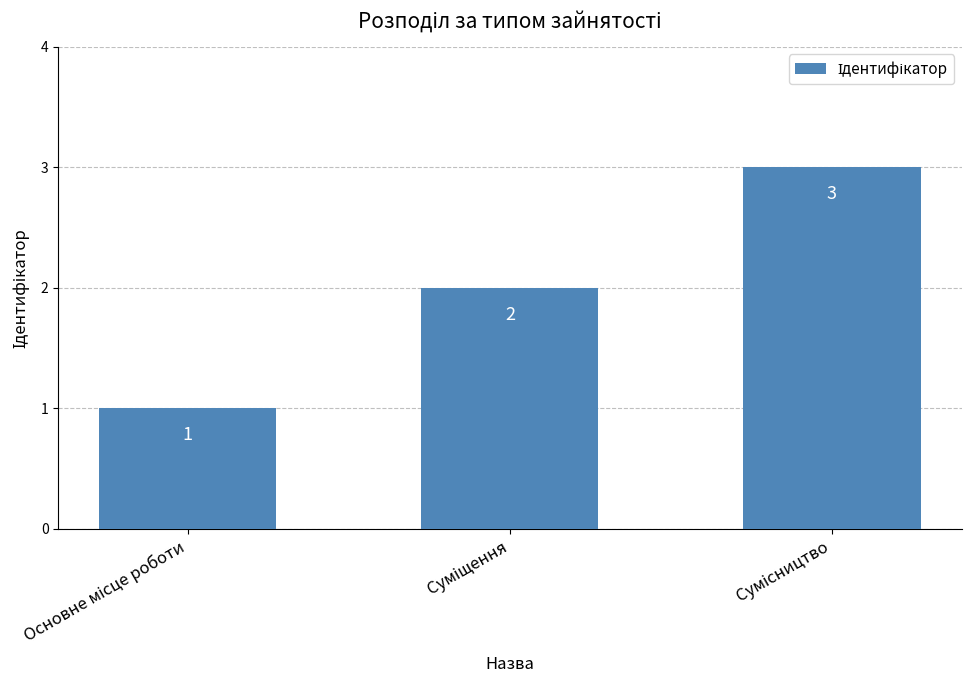

What is the sum of all values?

6